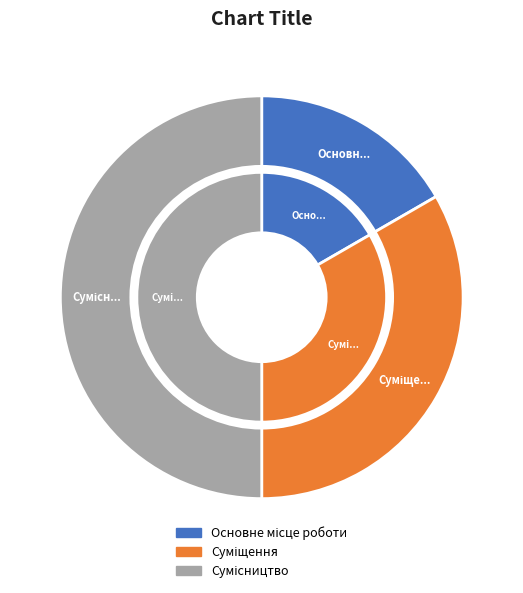

Combined, do Суміщення and Сумісництво account for over 50%?

Yes